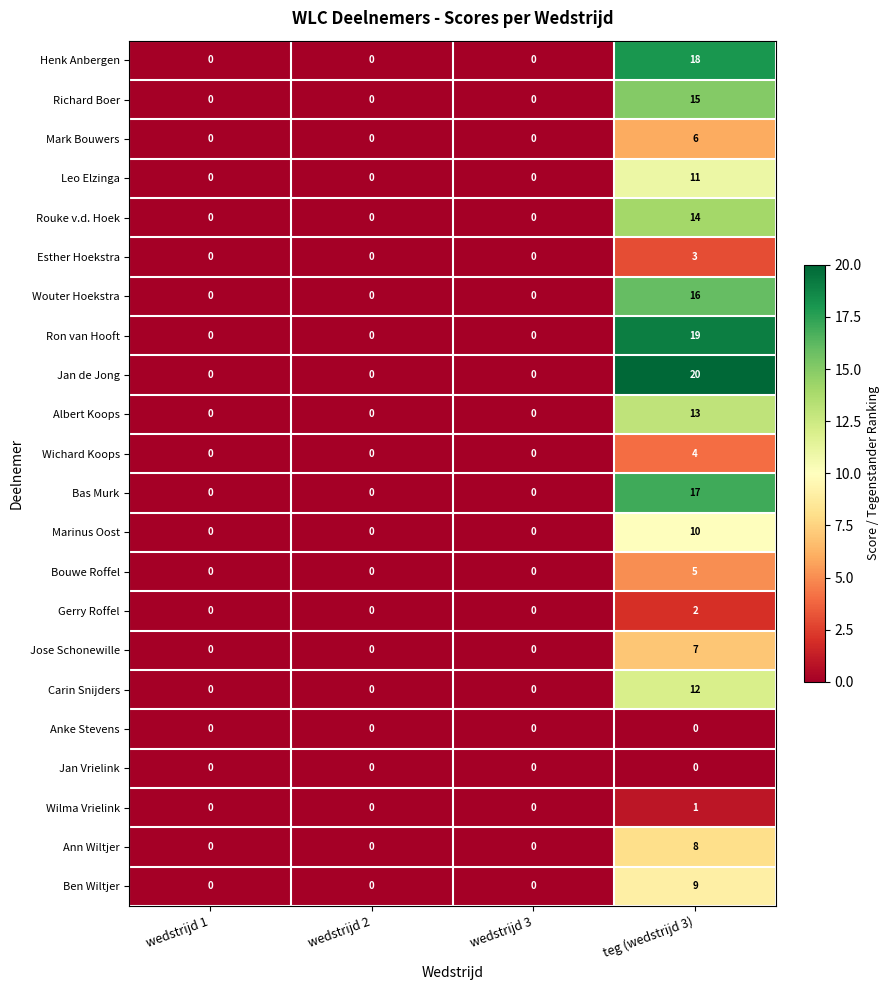

Is it true that Albert Koops equals 0 at wedstrijd 3?

True